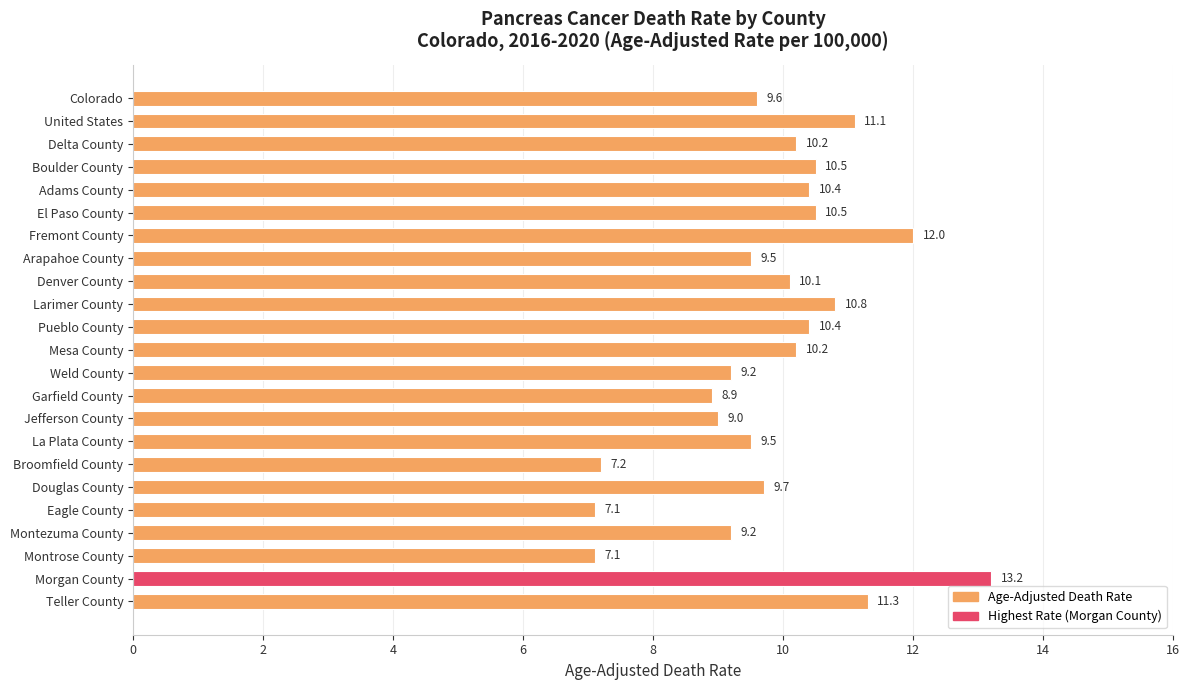

What is the sum of all values?

226.7